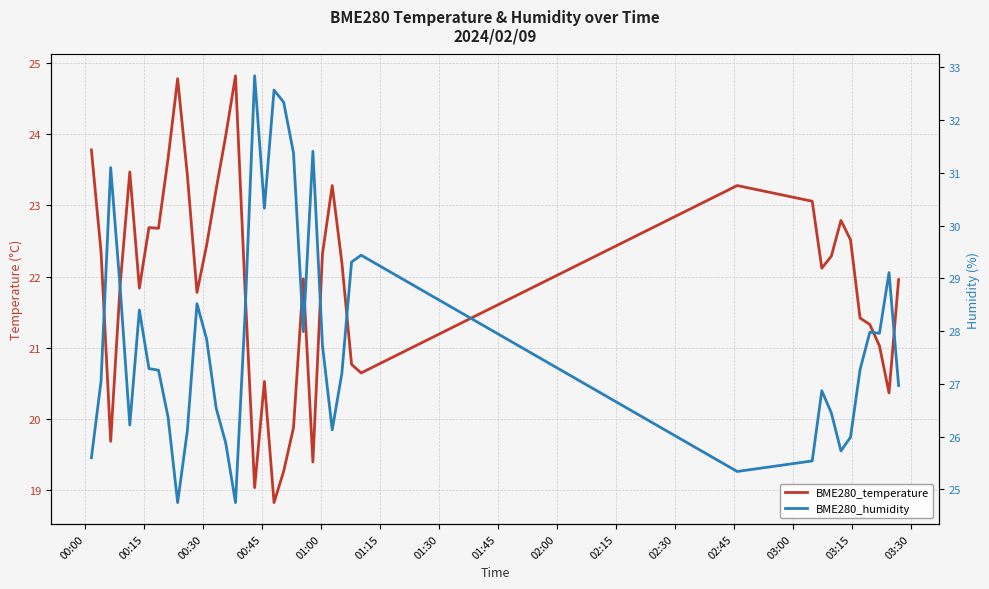

How many interior local valleys does the BME280_humidity series have?

9